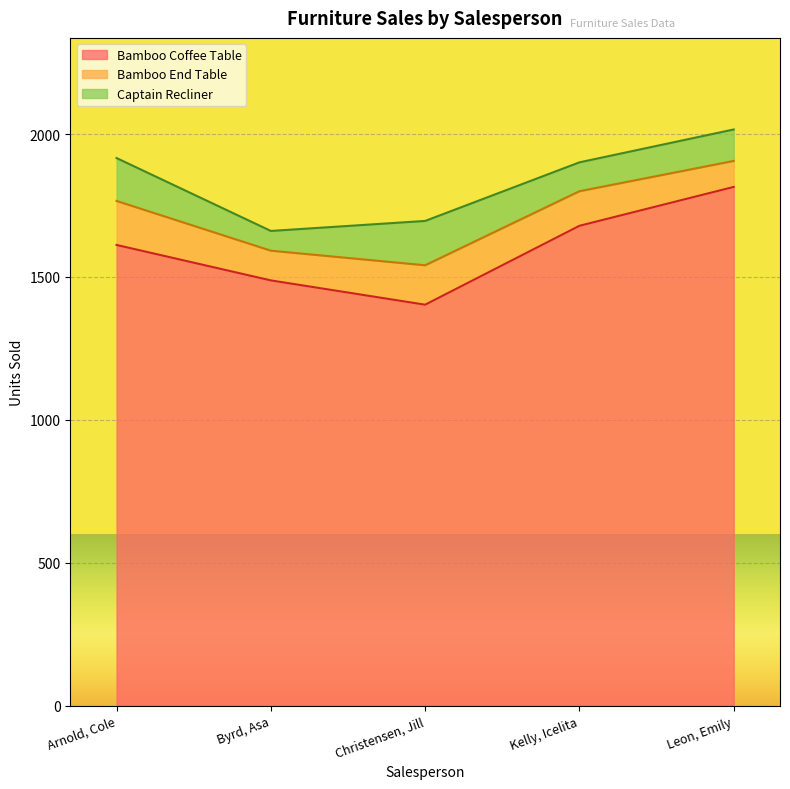

How many data points in Bamboo End Table are above 121?

2